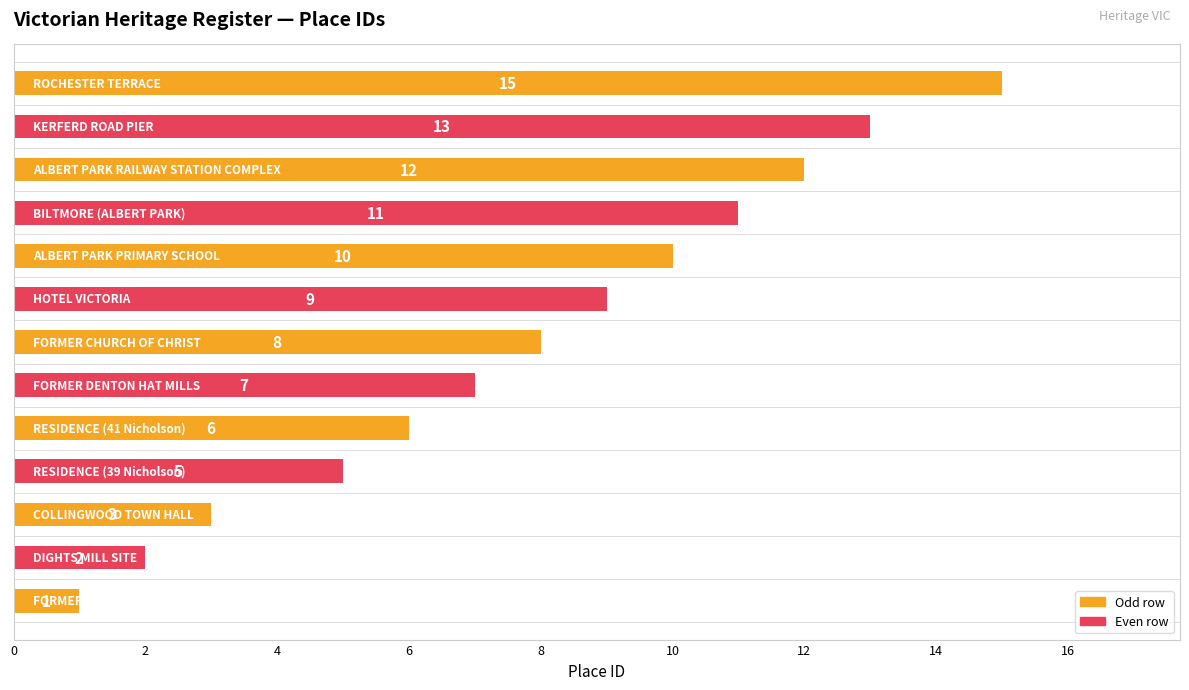

What is the greatest value displayed?

15